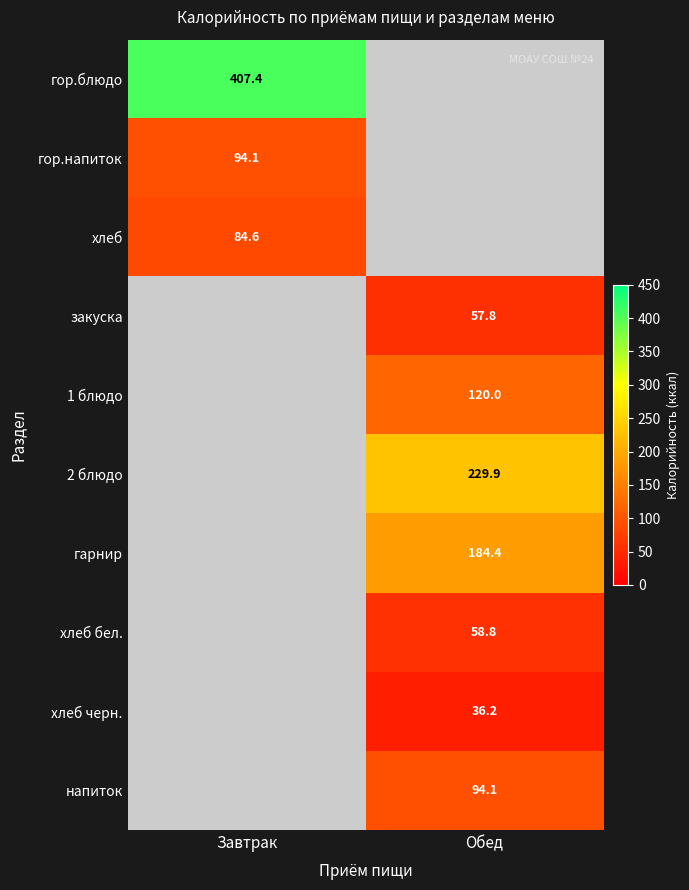

True or false: гарнир has a value of 184.4 at Обед.

True